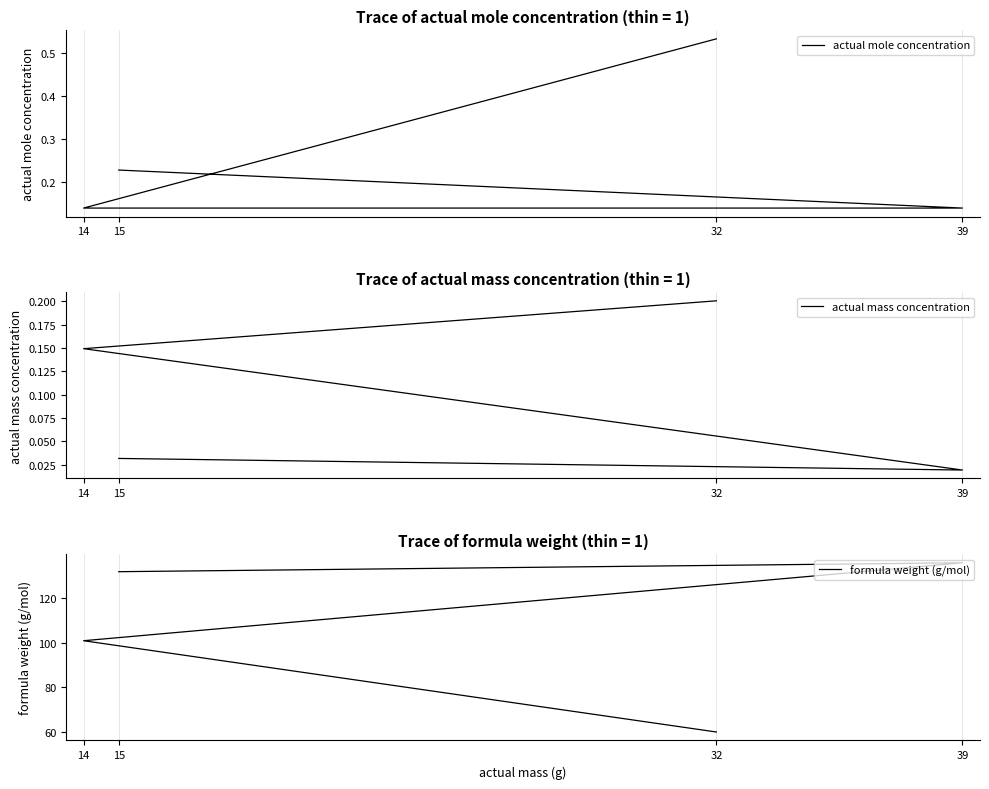

What is the maximum value for actual mass concentration?

0.2